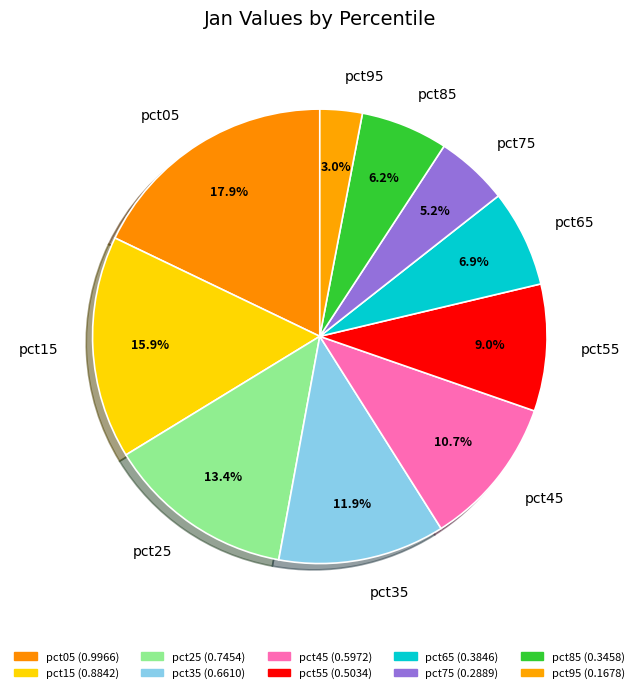

Does pct75 account for over 50% of the chart?

No